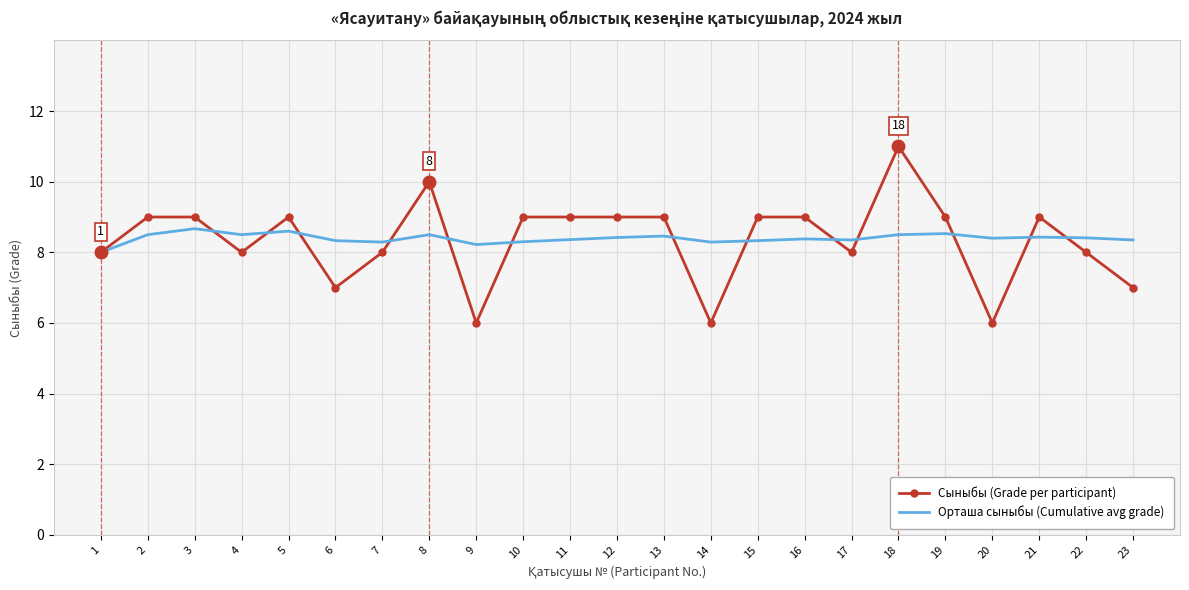

The Орташа сыныбы (Cumulative avg grade) series shows 8.5 at 8. True or false?

True